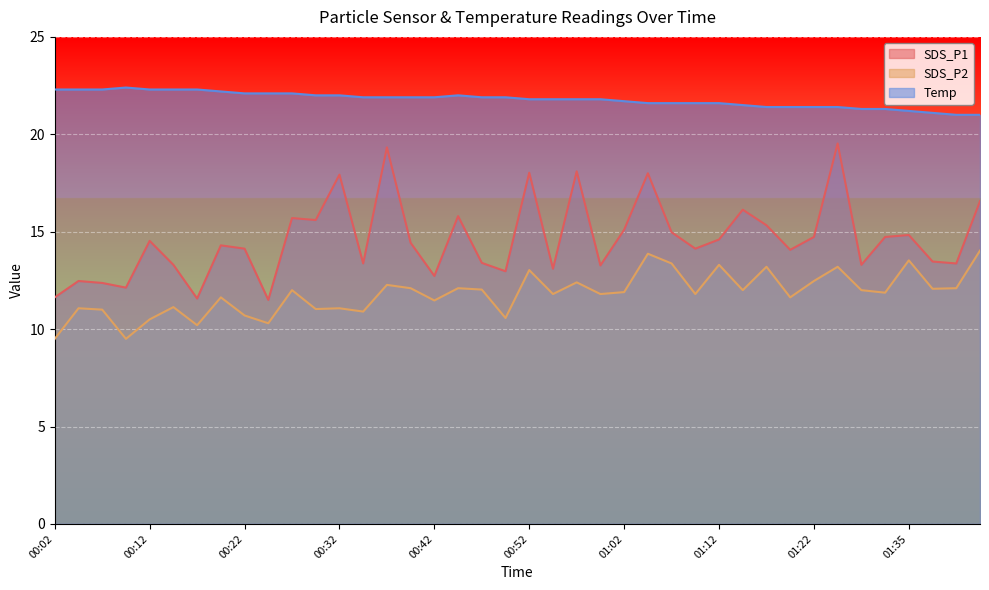

Between 01:14 and 00:47, which is larger?

01:14